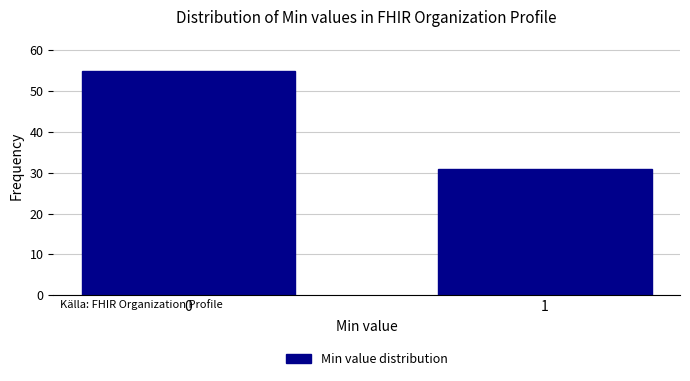

Reading left to right, transcribe all the data shown in this chart.

55	31